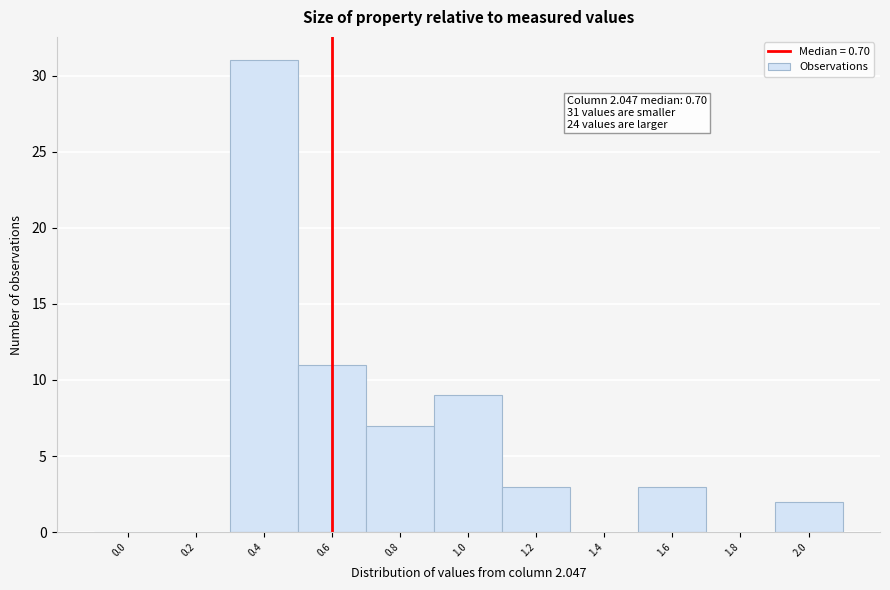

Reading right to left, list all the values displayed in this chart.

2.0=2	1.8=0	1.6=3	1.4=0	1.2=3	1.0=9	0.8=7	0.6=11	0.4=31	0.2=0	0.0=0